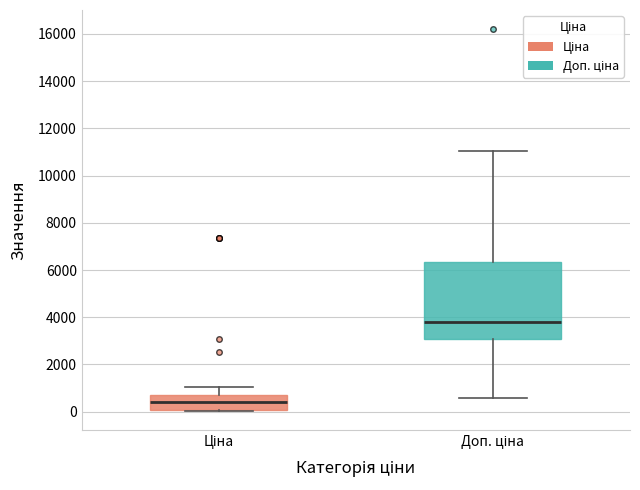

Reading left to right, read every box against the y-axis: the position of its median line, the range the box covers, and the ends of its whiskers. The values are not printed on the chart, so give them approximately, as read against the axis.

Ціна: median 400, box 0 to 800, whiskers 0 to 1000
Доп. ціна: median 3800, box 3000 to 6400, whiskers 600 to 11000